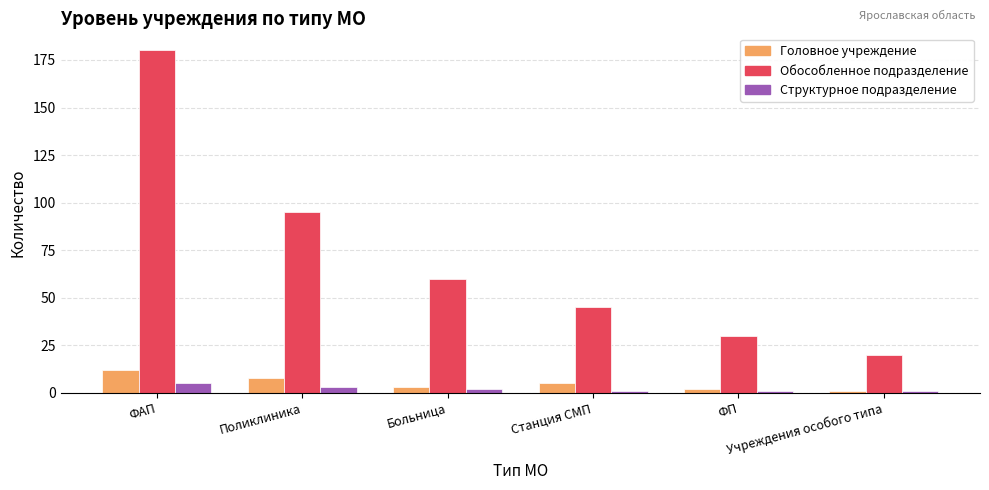

What is the difference between the Структурное подразделение values at Станция СМП and Поликлиника?

2